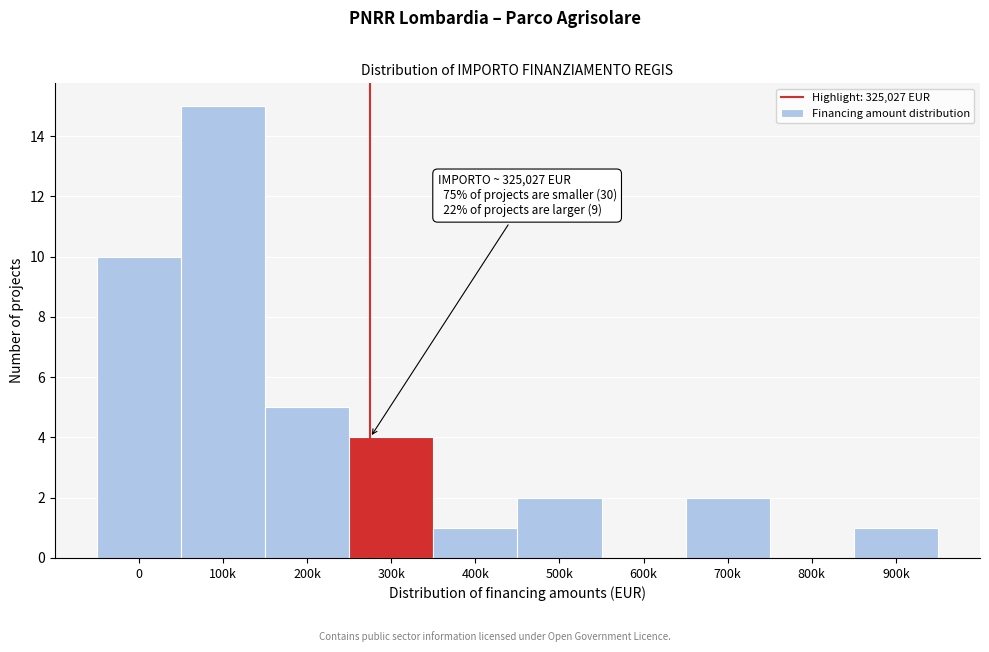

Reading left to right, list all the values displayed in this chart.

0=10	100k=15	200k=5	300k=4	400k=1	500k=2	600k=0	700k=2	800k=0	900k=1